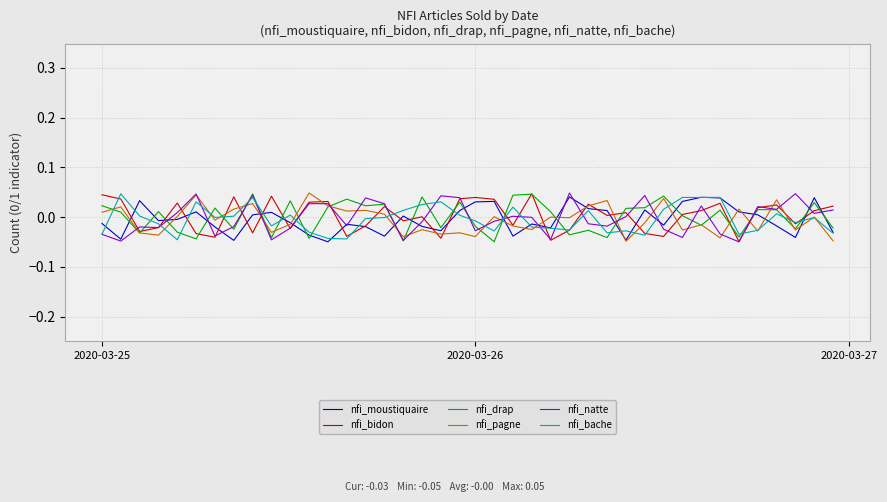

True or false: nfi_drap and nfi_moustiquaire intersect in this chart.

True